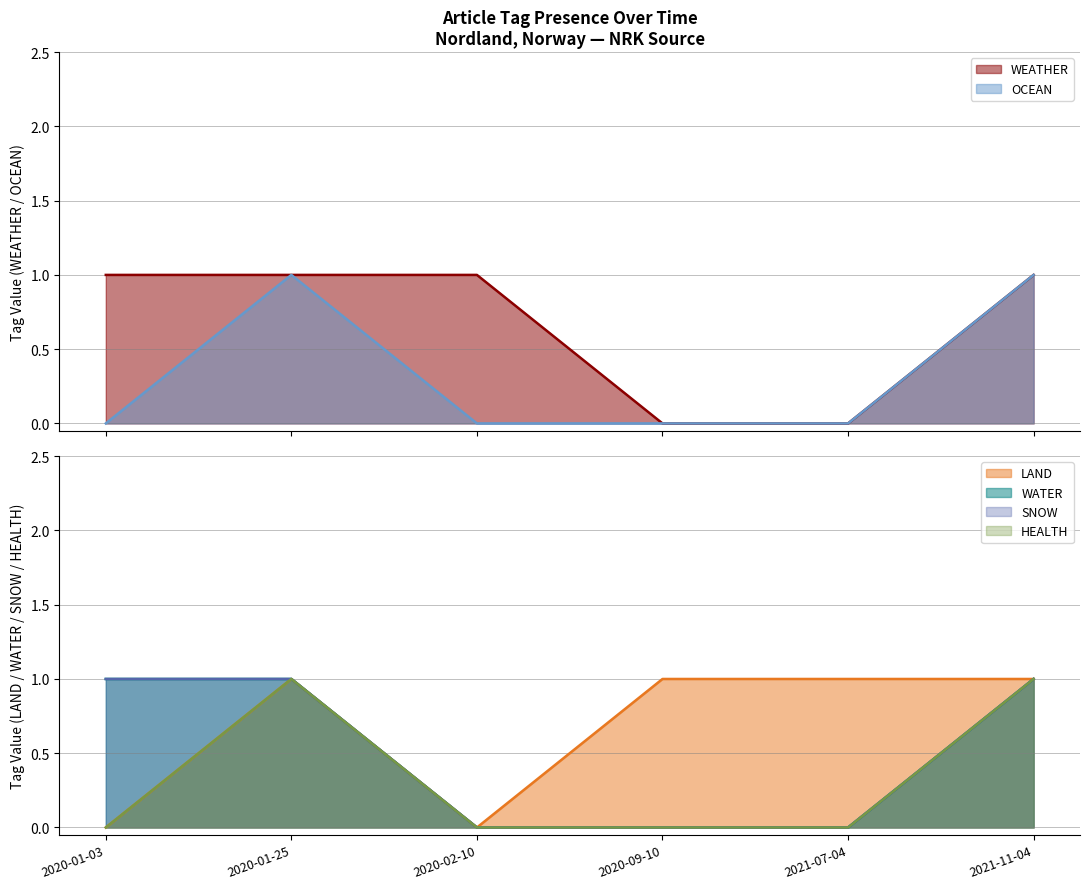

What is the total value across all series at 2021-07-04?

1